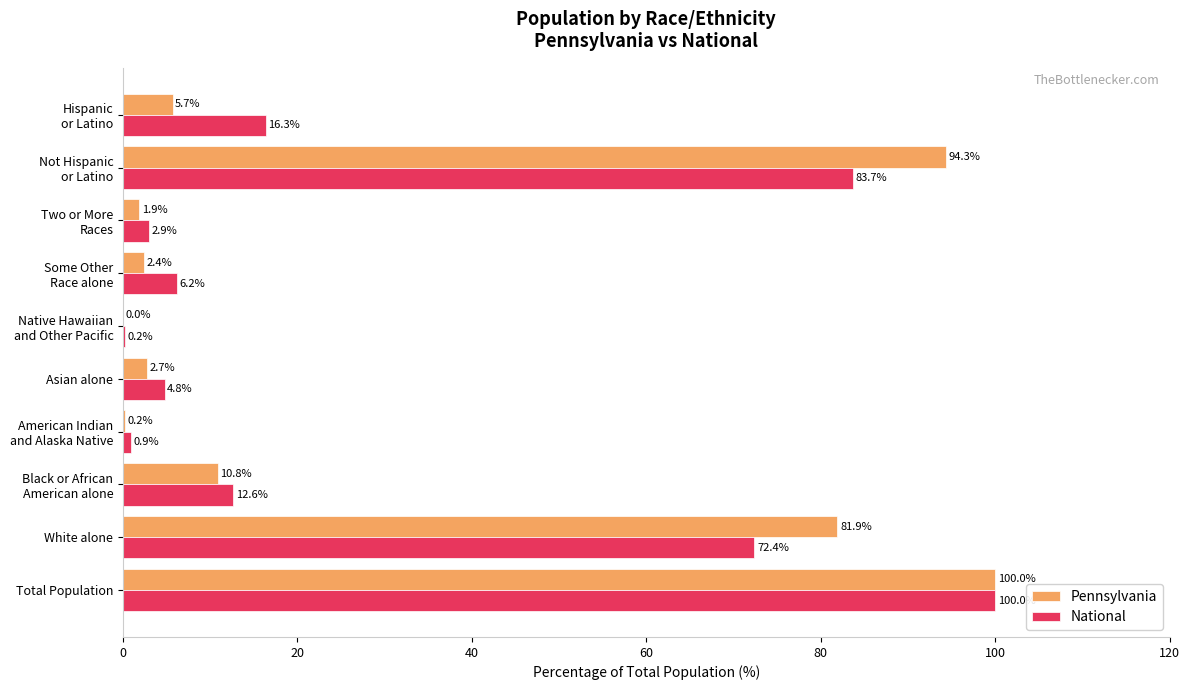

Is the value of National at White alone greater than the value of Pennsylvania at Total Population?

No